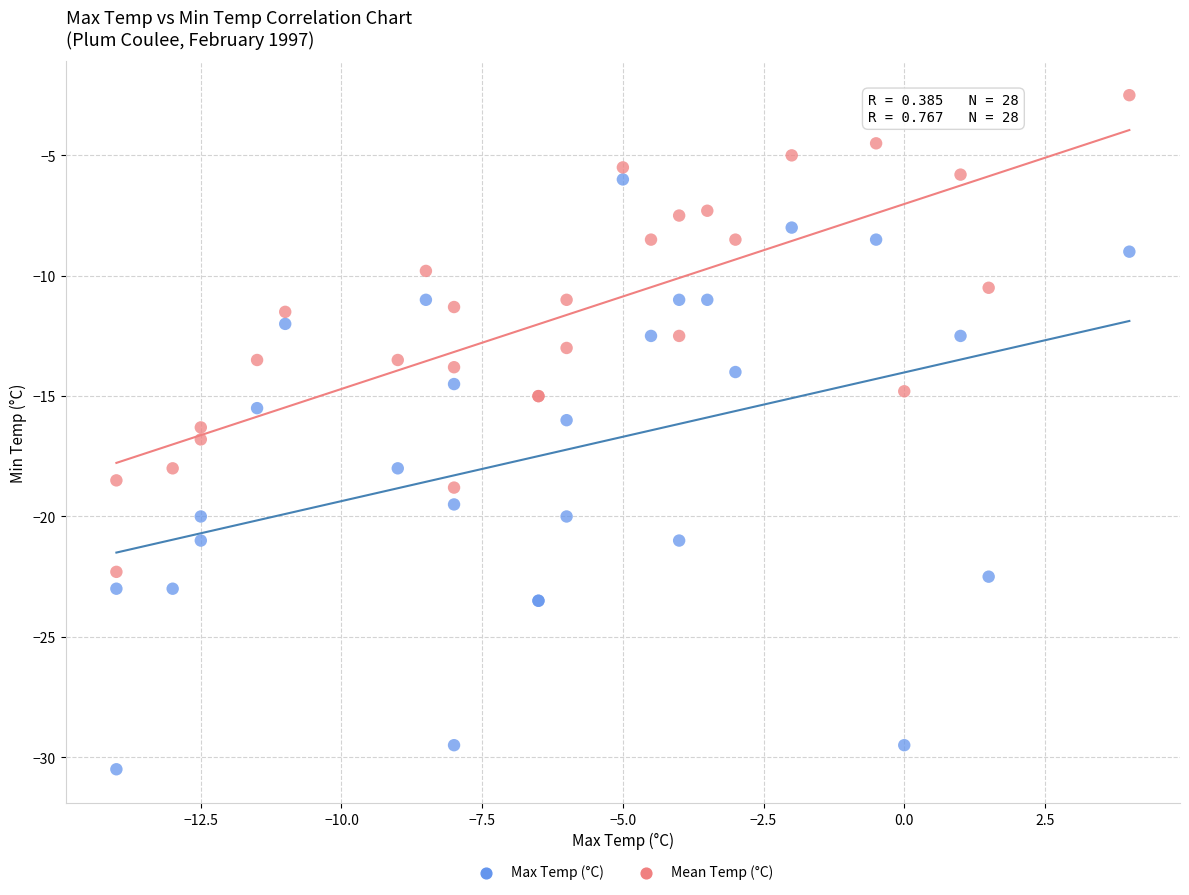

Which series contains the highest Y value?

Mean Temp (°C)